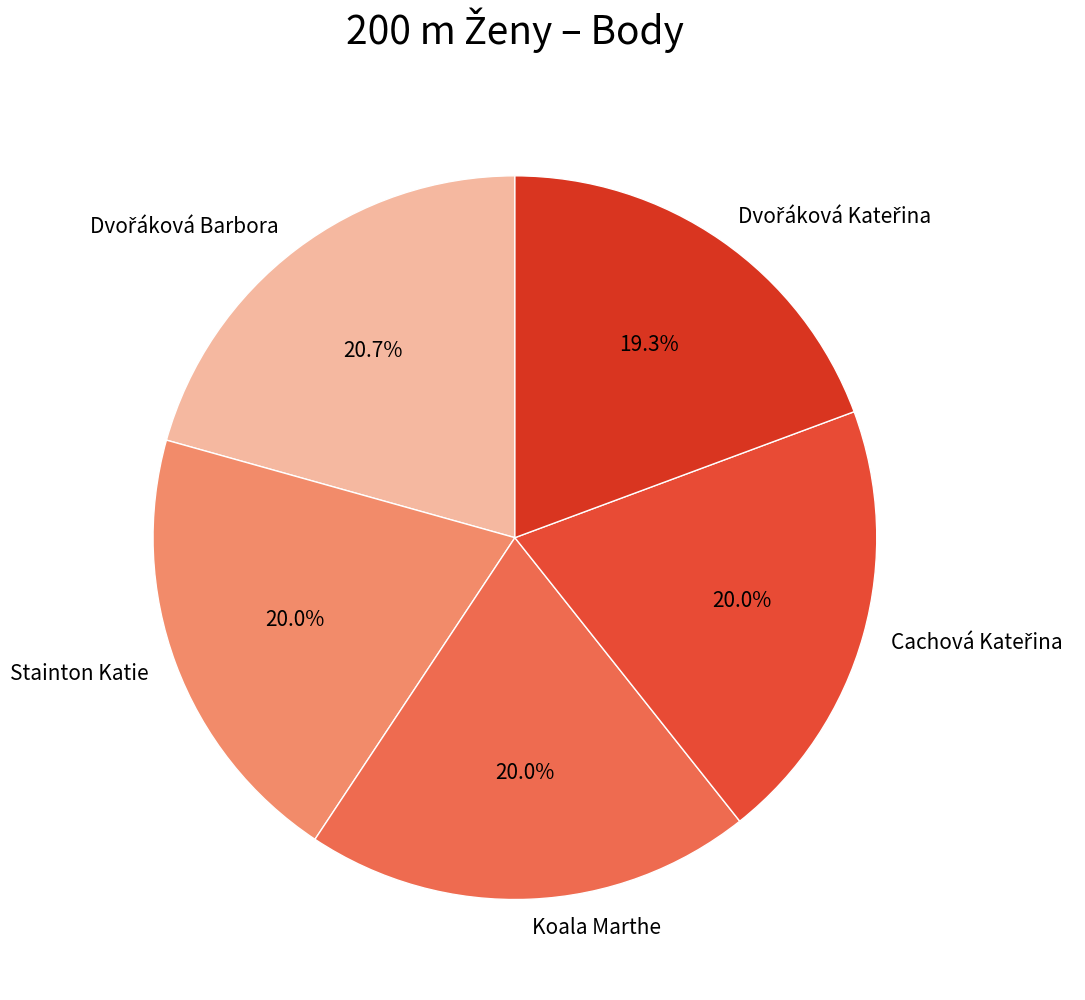

Is there any slice that represents more than half of the pie?

No